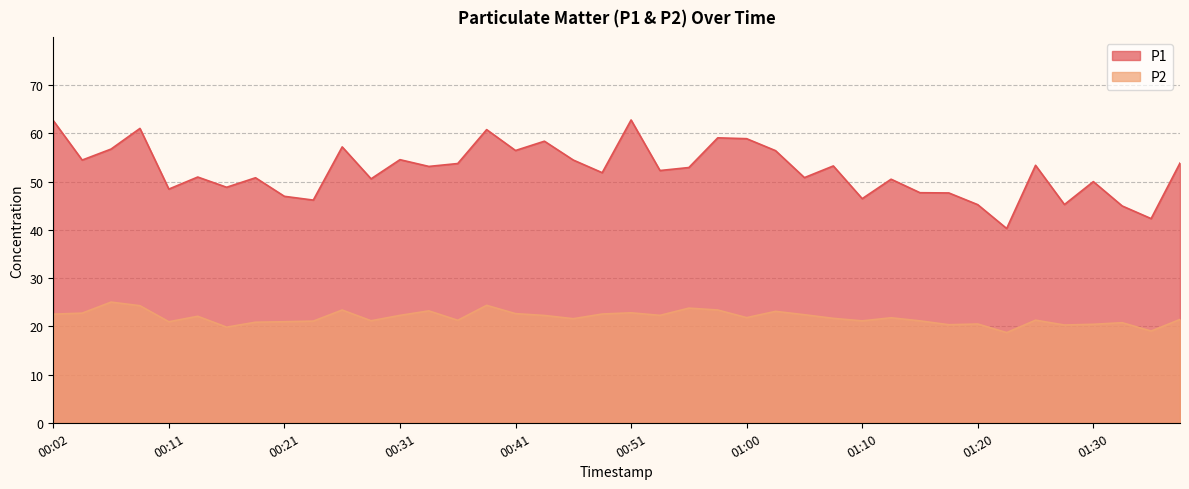

At which label is P1 closest to 51?

00:14